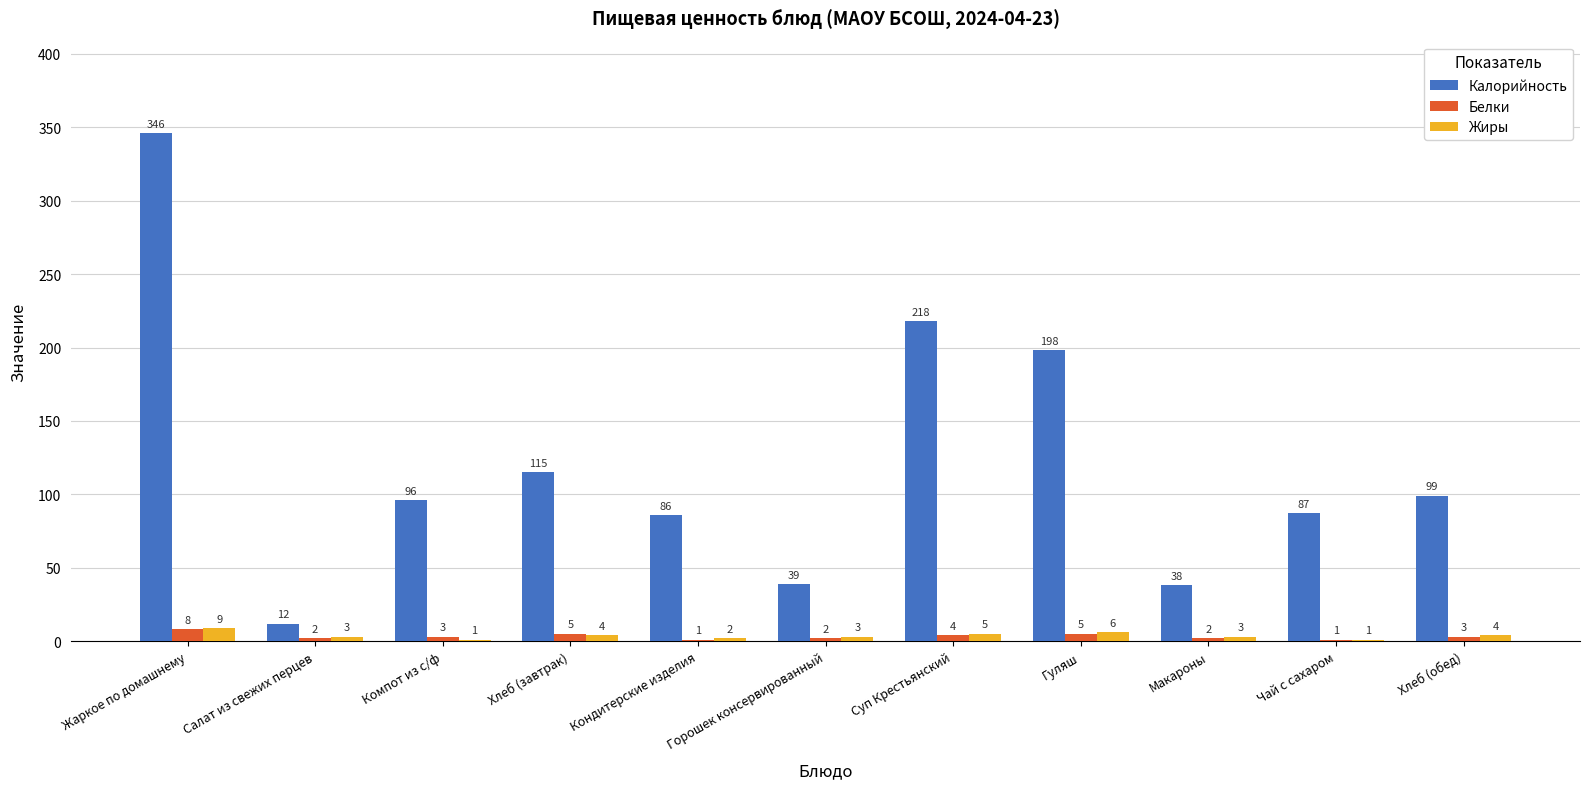

The Белки series shows 2 at Горошек консервированный. True or false?

True